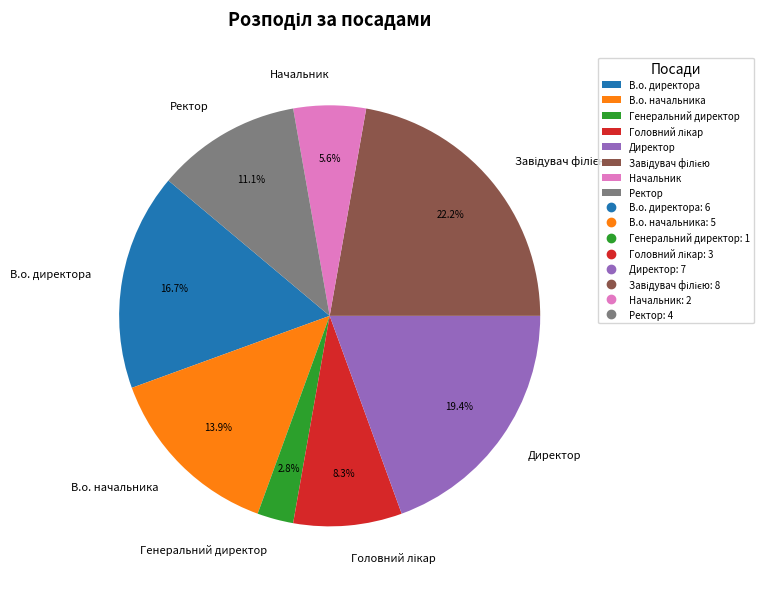

Is it true that Ректор is 11% of the pie?

True